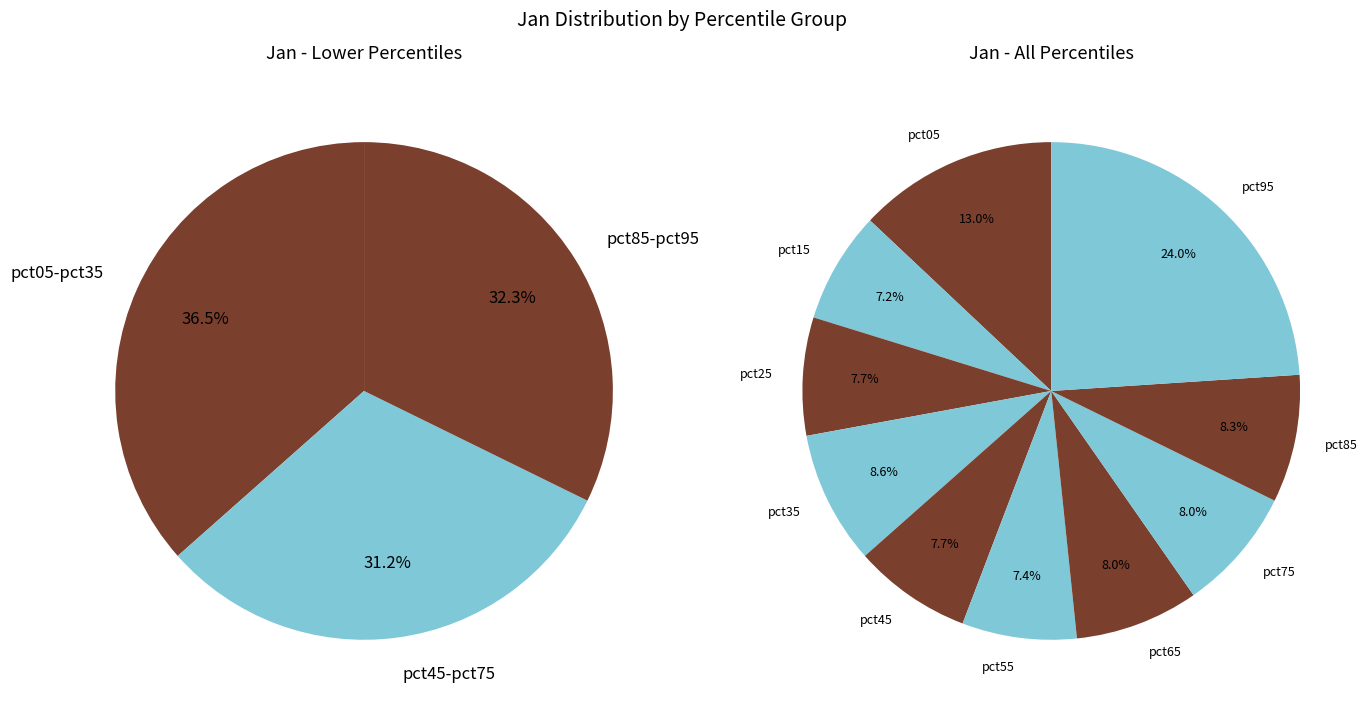

Rank the categories by value from highest to lowest.

pct95, pct05, pct35, pct85, pct75, pct65, pct45, pct25, pct55, pct15